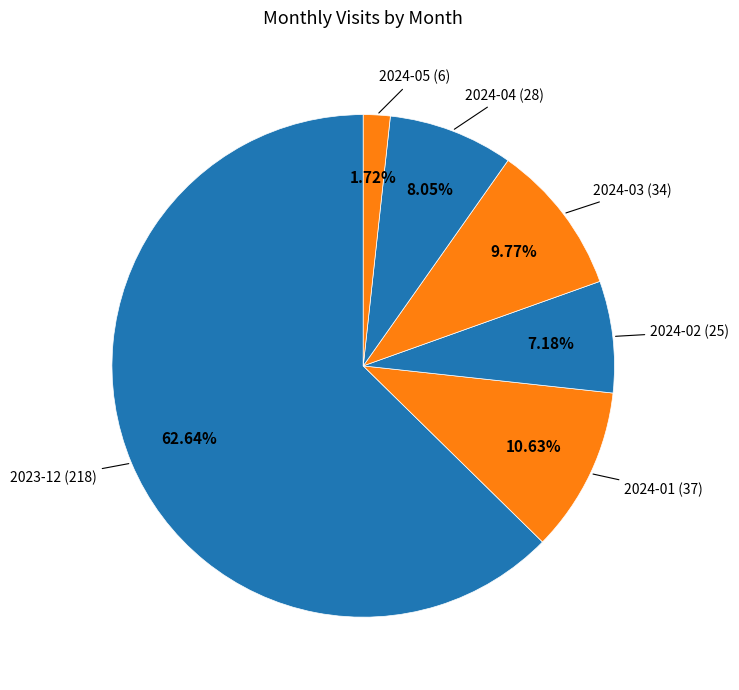

Which category has the biggest portion of the pie?

2023-12